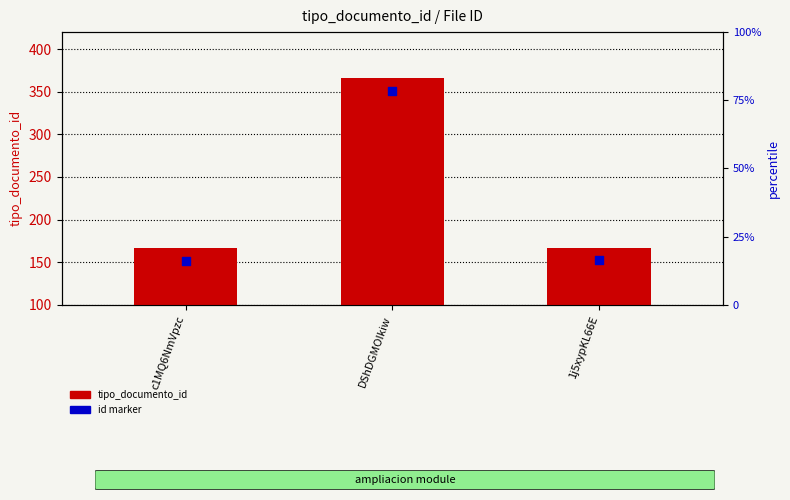

Is the value of tipo_documento_id at 1j5xypKL66E greater than the value of tipo_documento_id marker at DShDGMOIkiw?

No